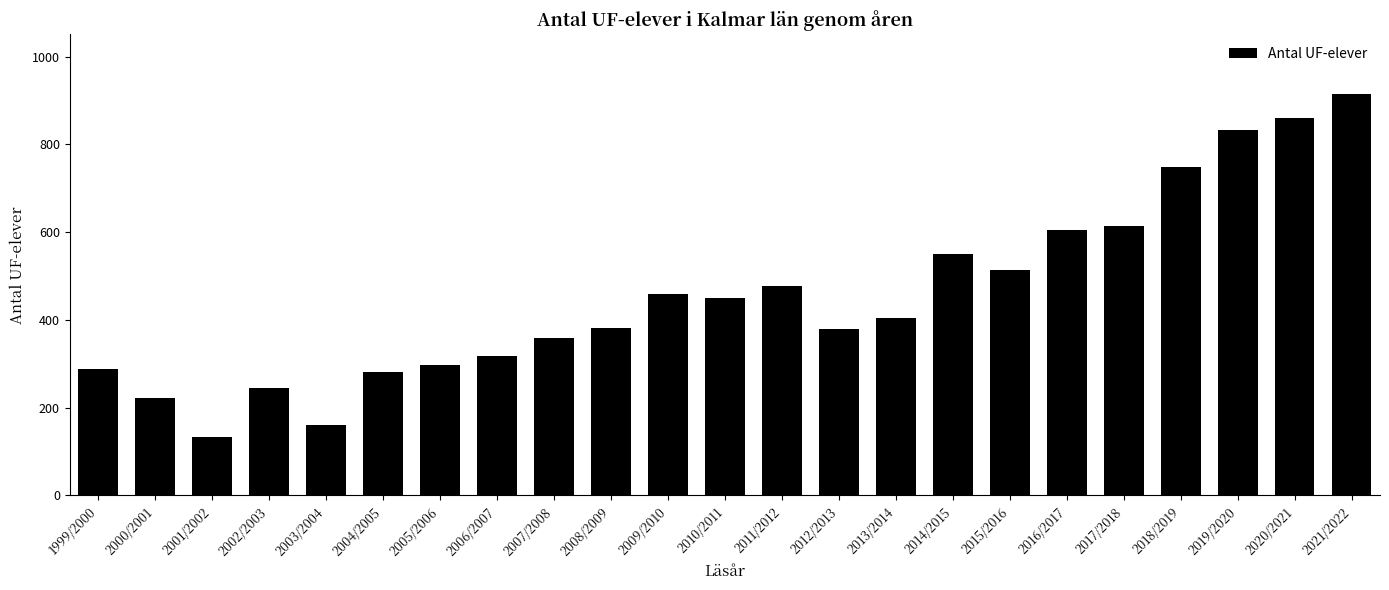

Between 2017/2018 and 2003/2004, which is larger?

2017/2018